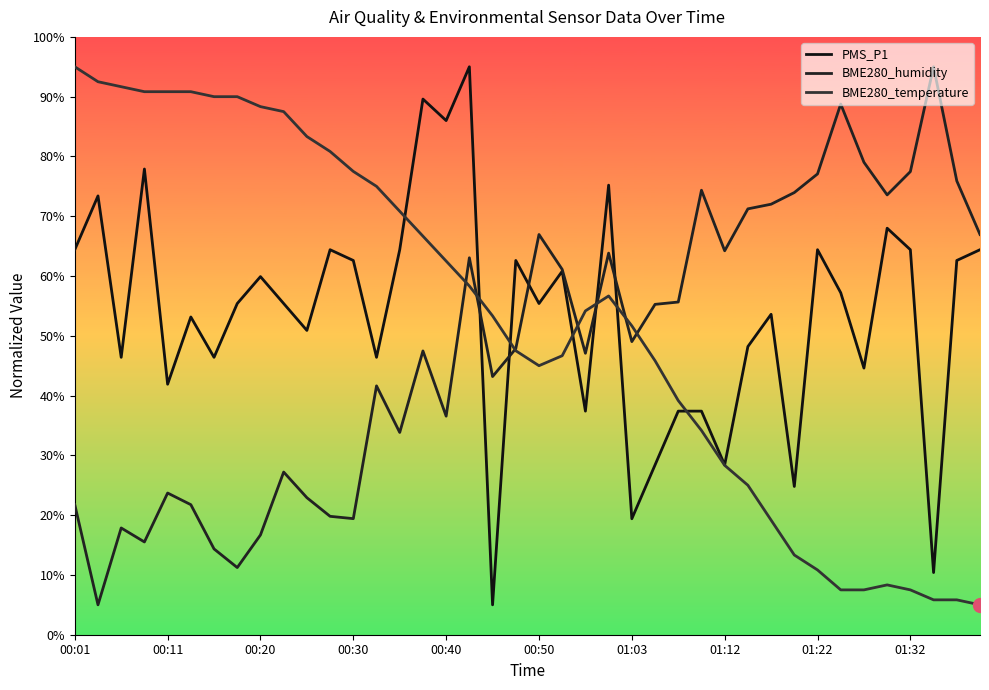

True or false: PMS_P1 and BME280_humidity intersect in this chart.

True